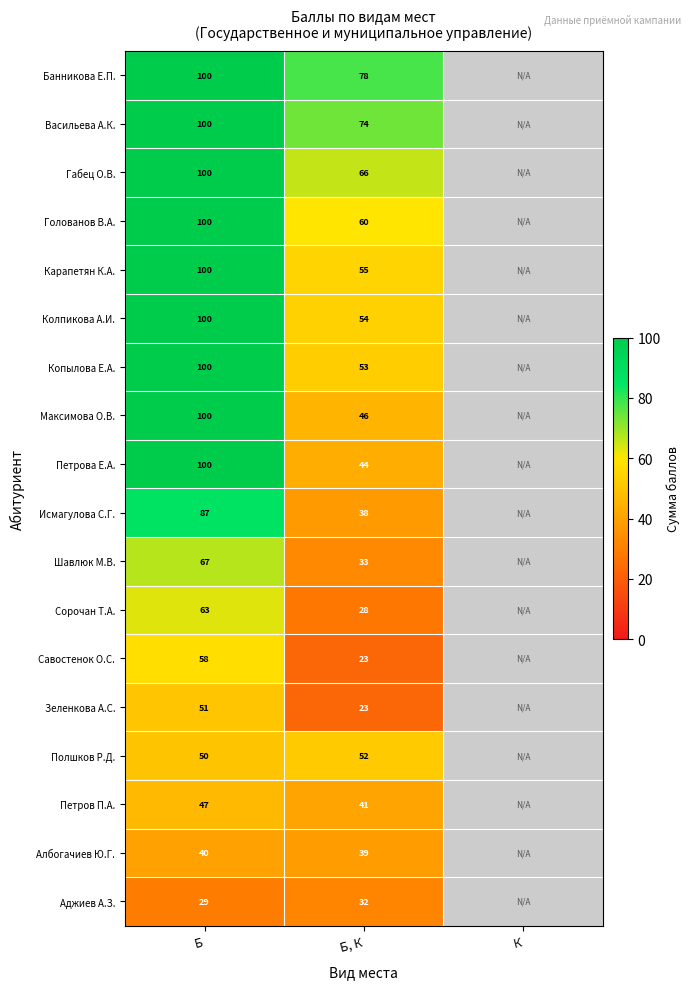

True or false: Копылова Е.А. has a value of 14 at Б, К.

False